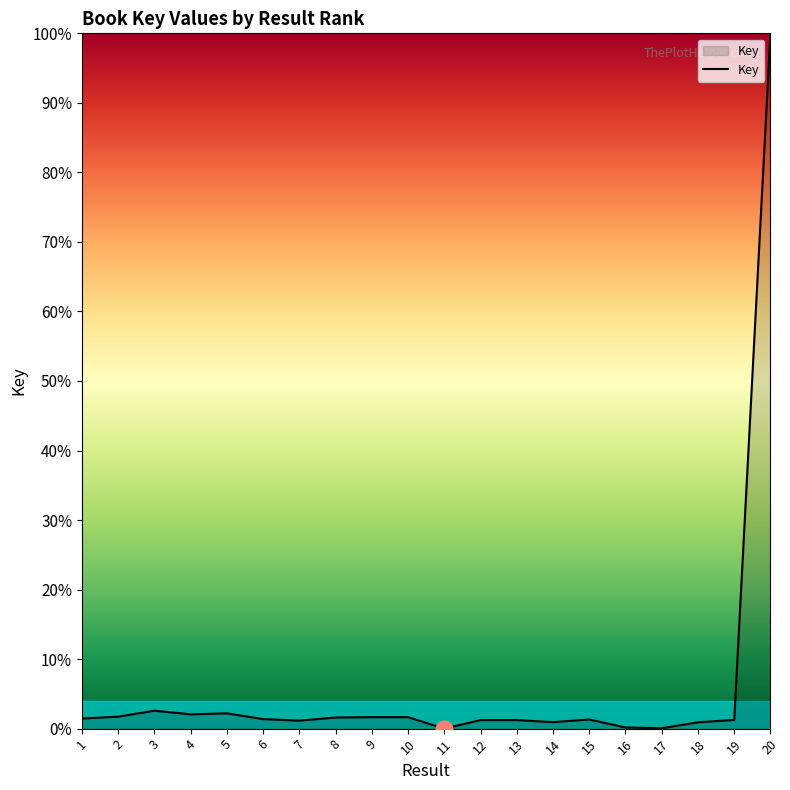

What is the sum of all values?

124.5